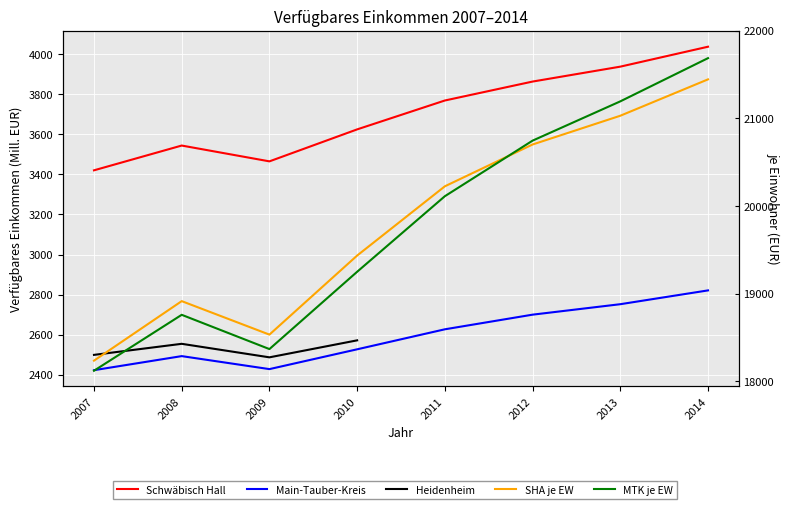

How many interior local valleys does the Schwäbisch Hall series have?

1